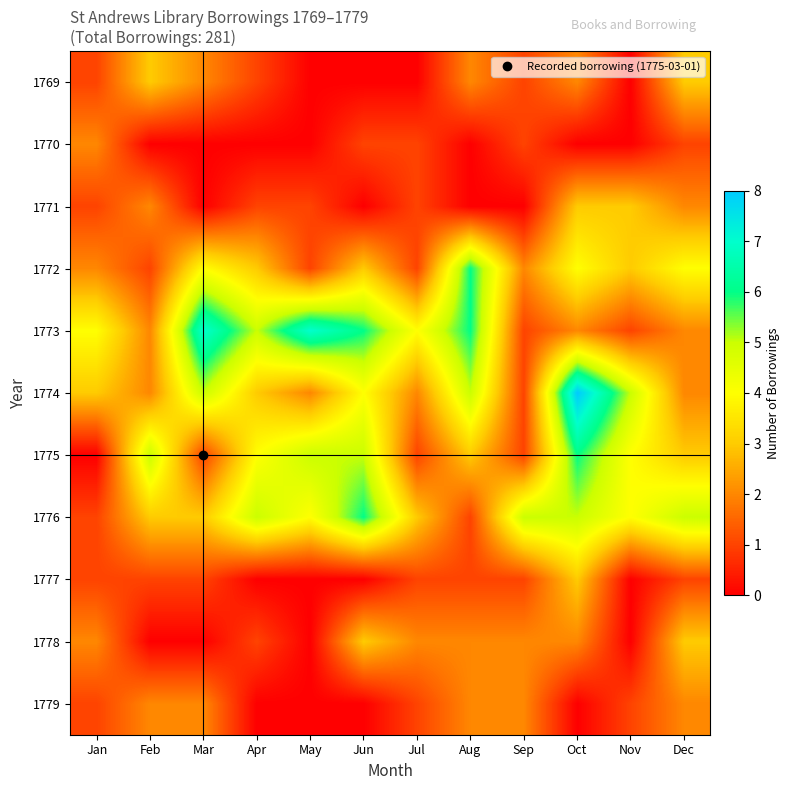

Reading left to right, list all the values displayed in this chart.

1769: Jan=1	Feb=3	Mar=2	Apr=1	May=0	Jun=0	Jul=0	Aug=2	Sep=1	Oct=2	Nov=0	Dec=3
1770: Jan=2	Feb=0	Mar=0	Apr=0	May=0	Jun=1	Jul=1	Aug=0	Sep=1	Oct=0	Nov=0	Dec=1
1771: Jan=1	Feb=2	Mar=0	Apr=1	May=1	Jun=0	Jul=1	Aug=0	Sep=0	Oct=3	Nov=3	Dec=2
1772: Jan=2	Feb=1	Mar=4	Apr=3	May=1	Jun=3	Jul=1	Aug=6	Sep=2	Oct=4	Nov=3	Dec=4
1773: Jan=4	Feb=2	Mar=7	Apr=5	May=7	Jun=6	Jul=4	Aug=6	Sep=1	Oct=2	Nov=1	Dec=2
1774: Jan=3	Feb=2	Mar=5	Apr=3	May=2	Jun=4	Jul=2	Aug=5	Sep=1	Oct=8	Nov=5	Dec=2
1775: Jan=0	Feb=5	Mar=1	Apr=4	May=5	Jun=5	Jul=1	Aug=3	Sep=1	Oct=6	Nov=4	Dec=3
1776: Jan=1	Feb=3	Mar=3	Apr=5	May=4	Jun=6	Jul=3	Aug=1	Sep=5	Oct=5	Nov=4	Dec=5
1777: Jan=1	Feb=1	Mar=1	Apr=0	May=0	Jun=0	Jul=1	Aug=1	Sep=1	Oct=3	Nov=0	Dec=1
1778: Jan=2	Feb=0	Mar=0	Apr=1	May=0	Jun=3	Jul=2	Aug=2	Sep=2	Oct=2	Nov=0	Dec=3
1779: Jan=1	Feb=2	Mar=2	Apr=0	May=0	Jun=0	Jul=1	Aug=2	Sep=2	Oct=0	Nov=1	Dec=2